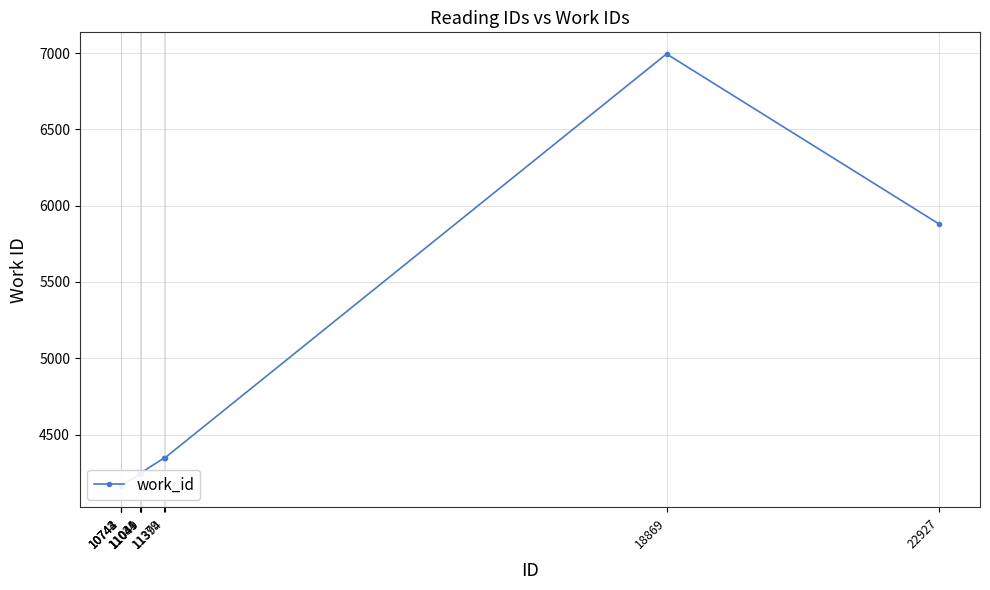

Which category has the highest value across all series?

18869